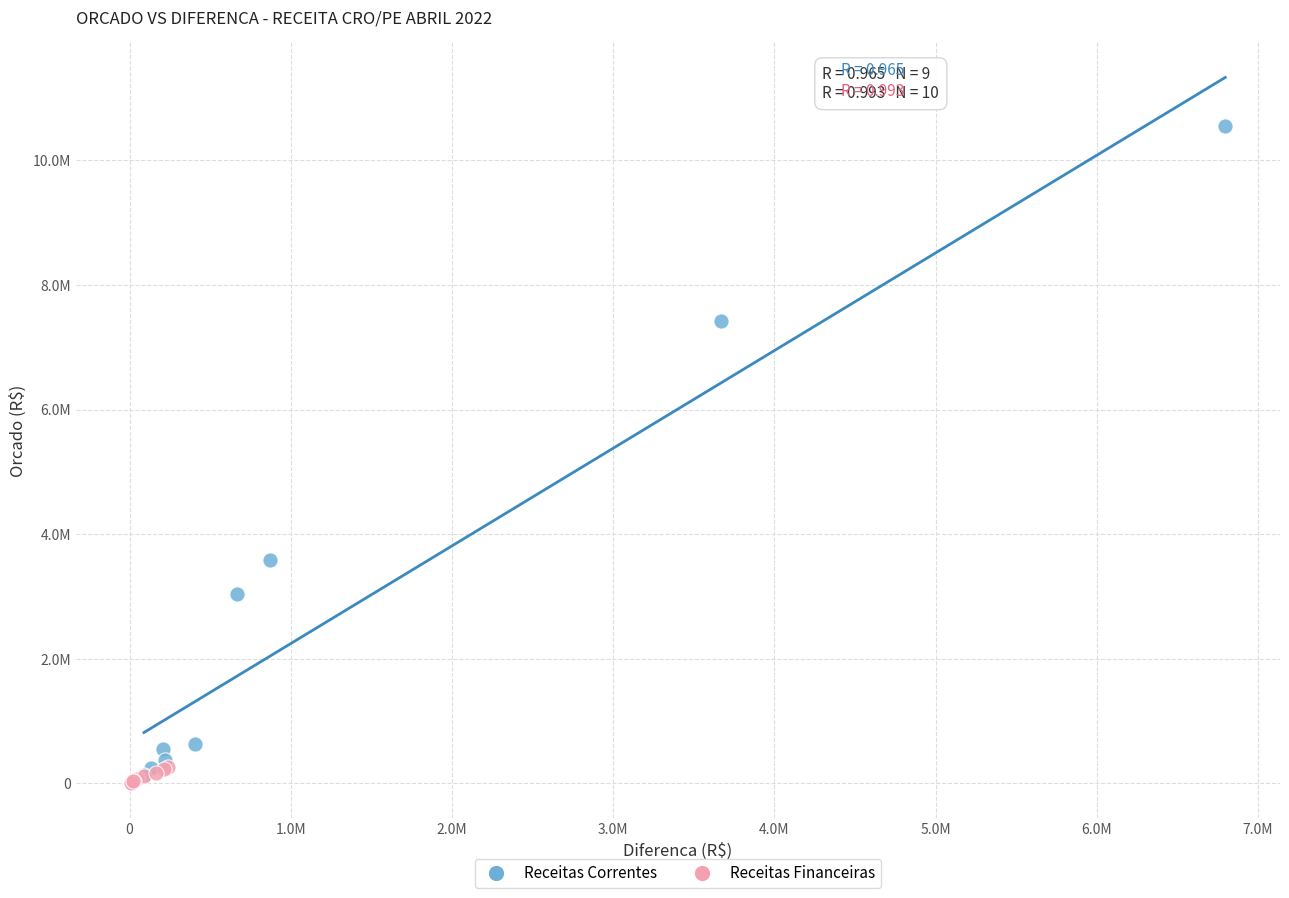

What are all the series names shown in the legend?

Receitas Correntes, Receitas Financeiras